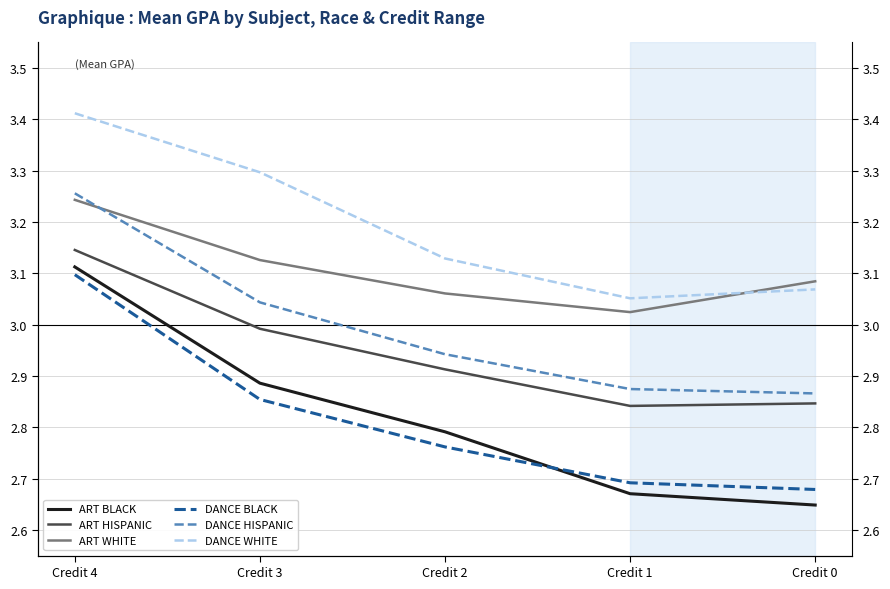

Count the number of categories in the chart.

5